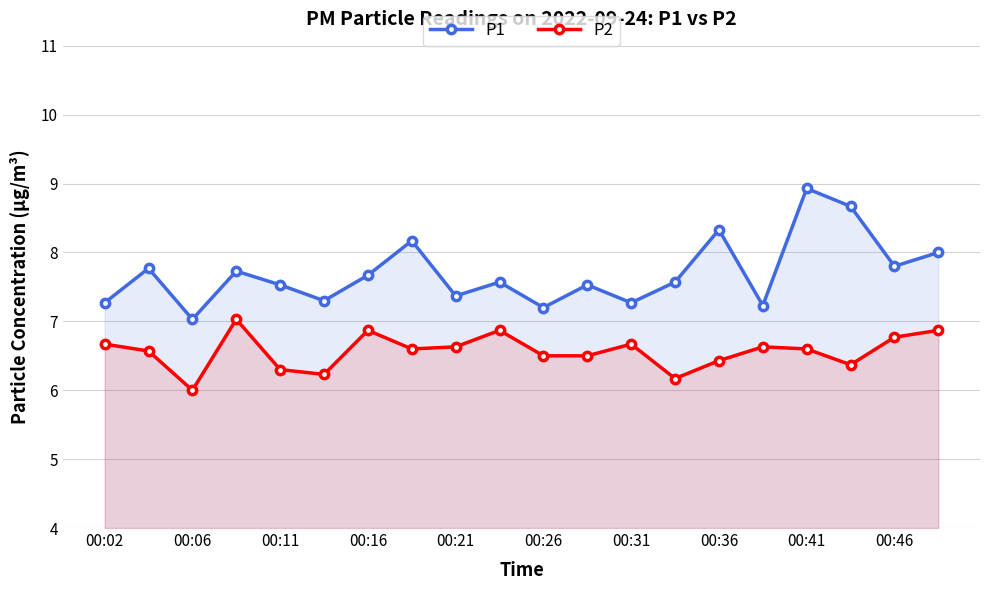

How many data points does each series have?

20